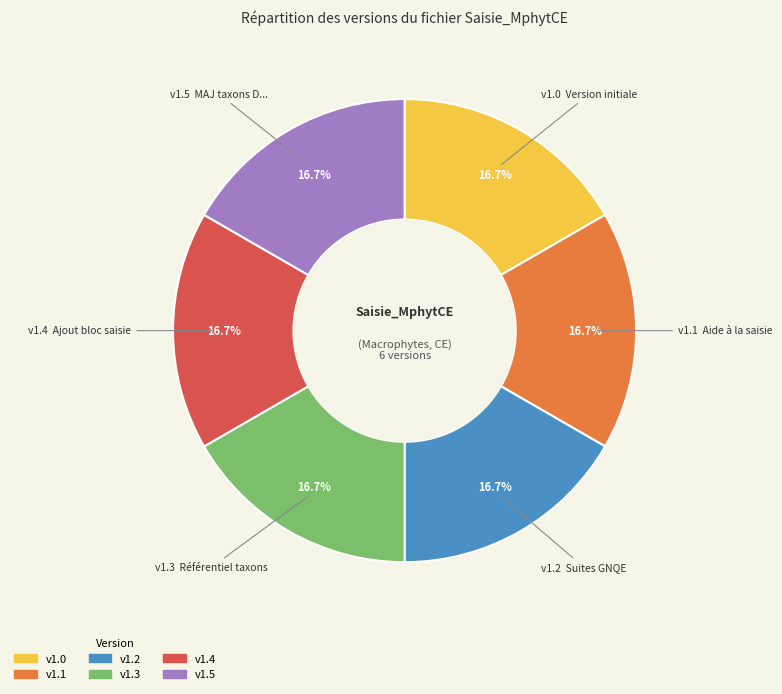

Is there any slice that represents more than half of the pie?

No